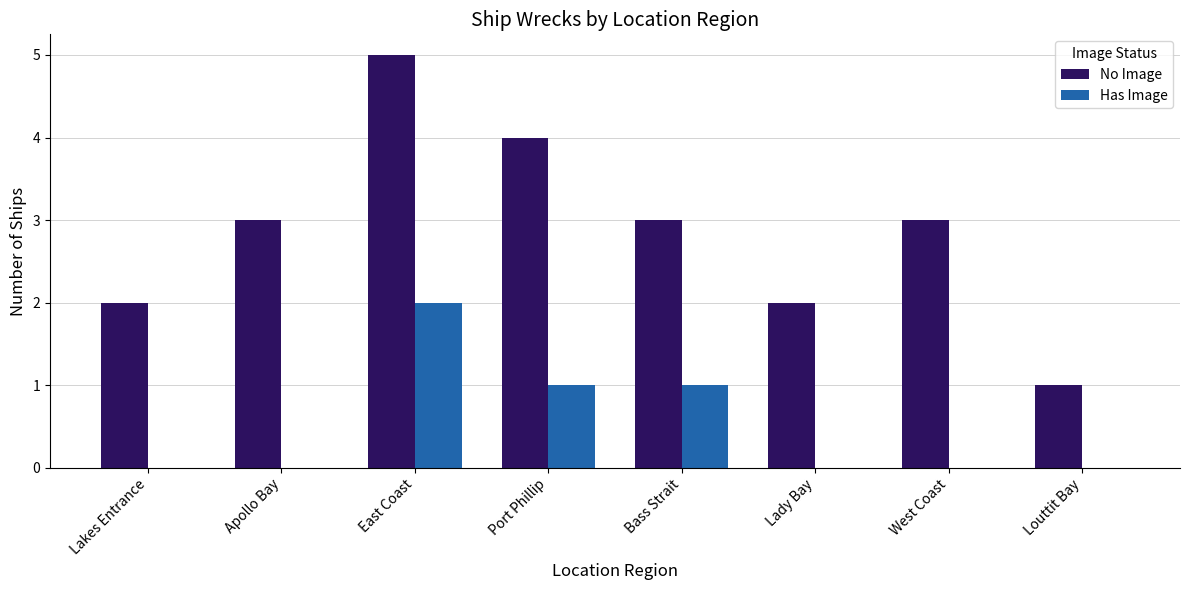

True or false: Has Image has a value of 1 at East Coast.

False